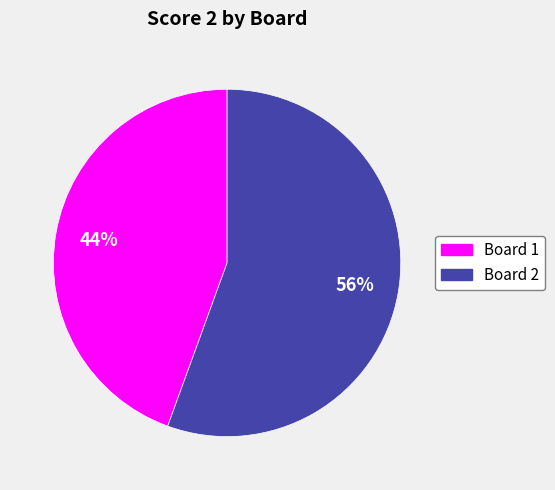

To the nearest percent, what is the average slice percentage?

50%